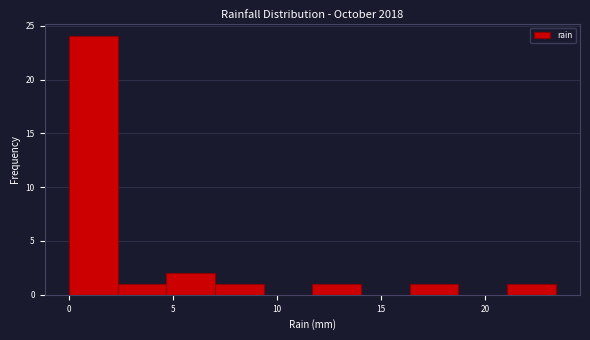

What is the height of the bar covering 7.0 to 9.5 on the x-axis? Neither the bar edges nor the heights are printed on the chart, so give them approximately, as read against the axes.

1